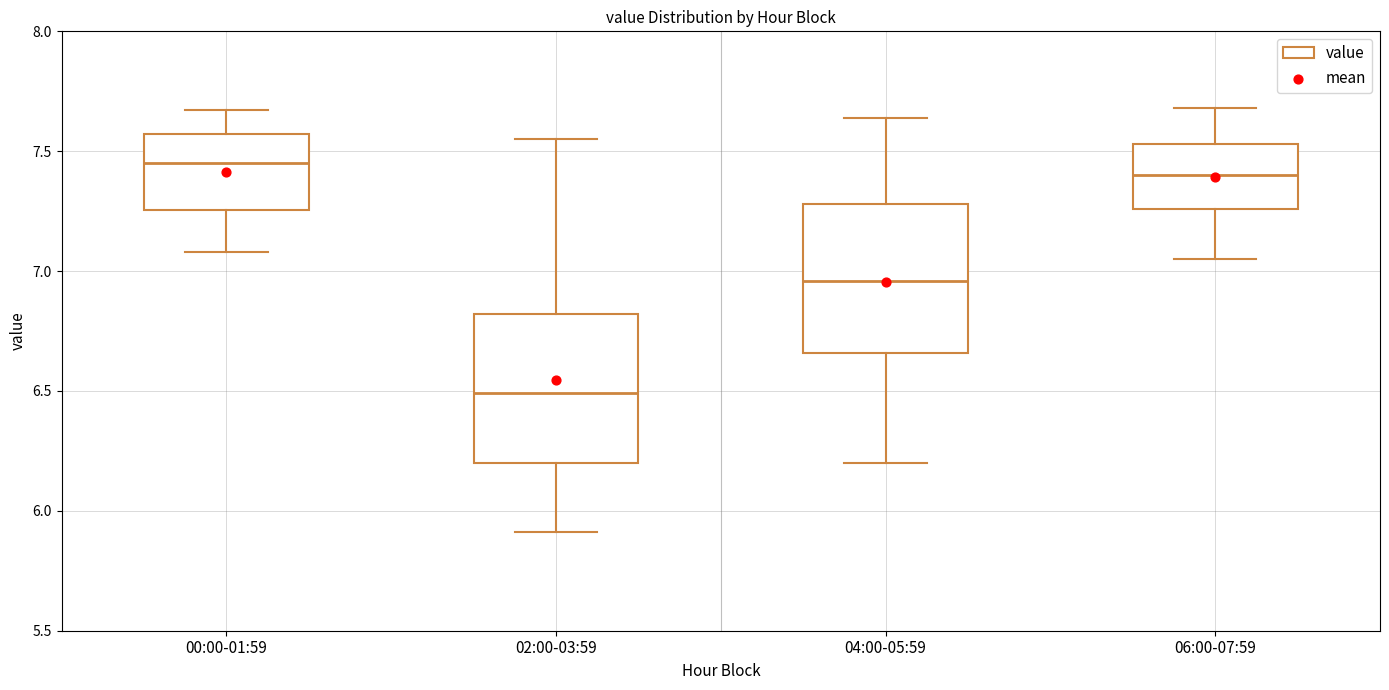

Where does the median line of the box for 06:00-07:59 sit on the y-axis? The values are not printed on the chart, so give them approximately, as read against the axis.

7.40